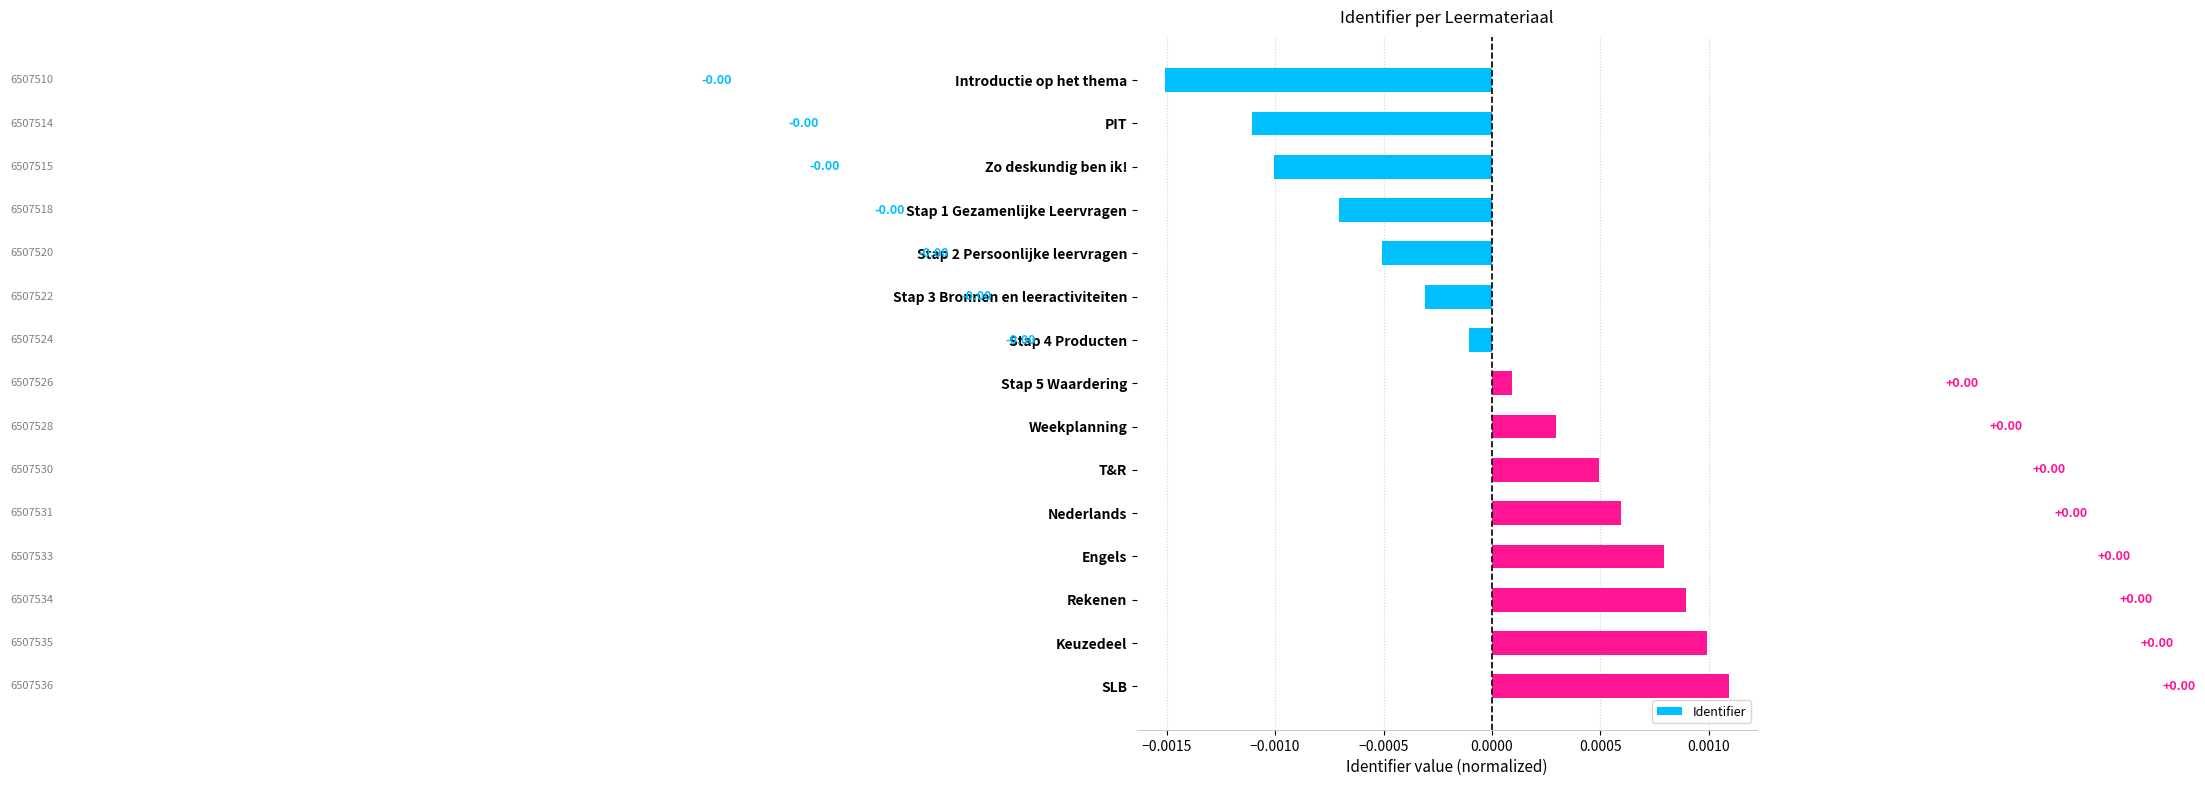

What is the label of the 1st bar from the top?

Introductie op het thema